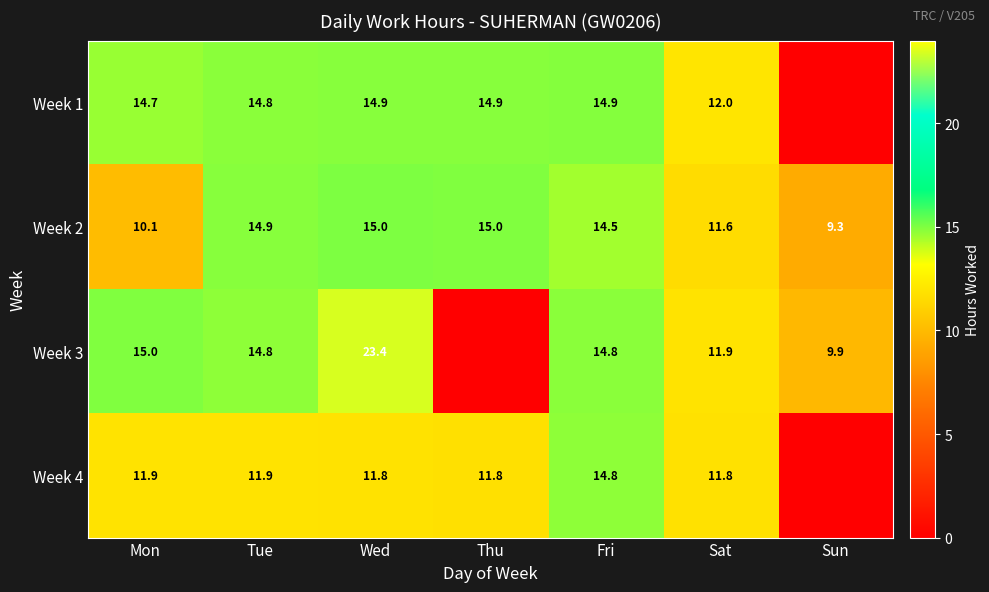

The value of Week 1 at Mon is 14.7. True or false?

True